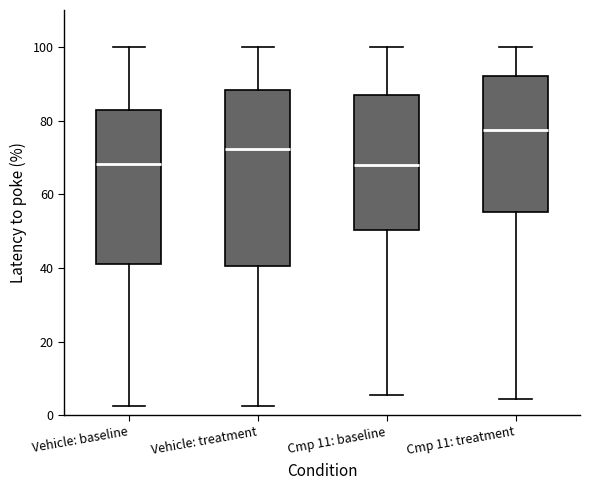

Where does the upper whisker of the box for Vehicle: baseline end on the y-axis? The values are not printed on the chart, so give them approximately, as read against the axis.

100